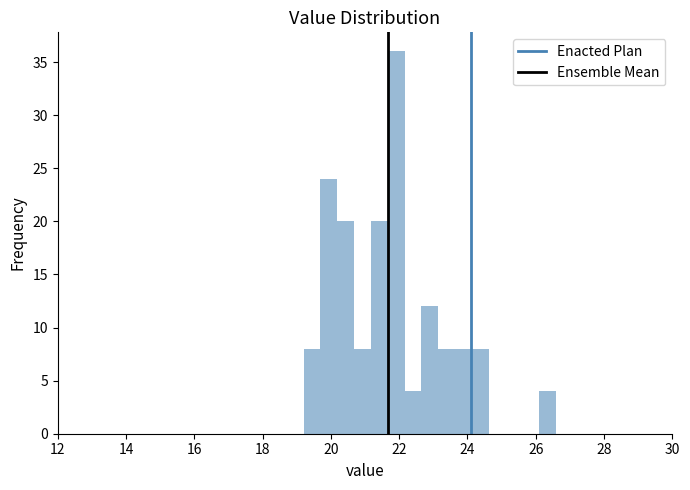

Read against the x-axis, roughly where is the centre of the tallest bar?

22.0